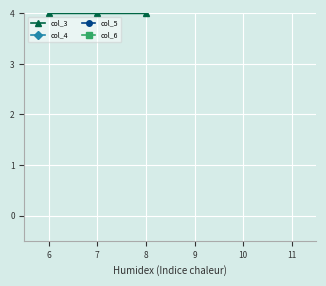

At how many categories does at least one series exceed 7?

6